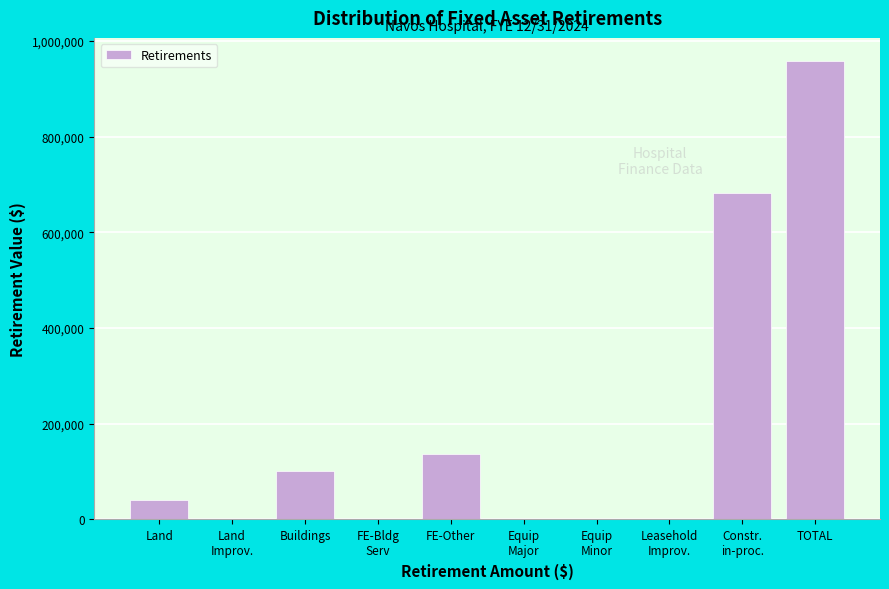

Is it true that the value at Land is 39936.9?

True